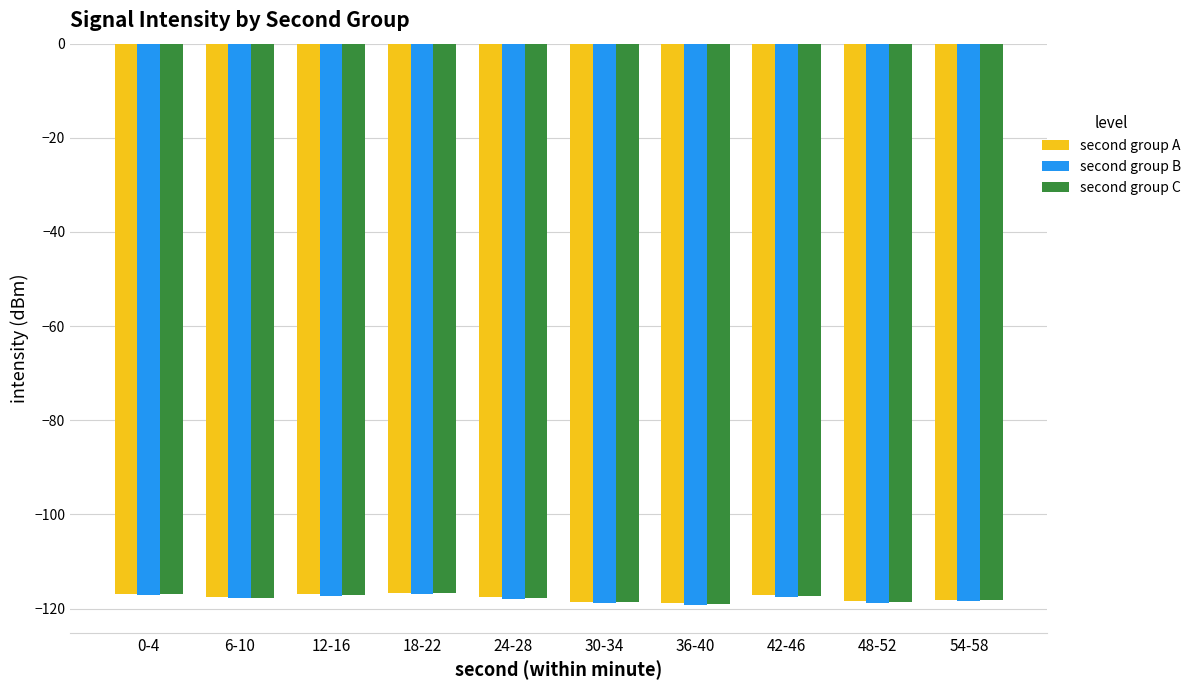

Reading left to right, list all the values displayed in this chart.

second group A: 0-4=-116.8	6-10=-117.5	12-16=-117.0	18-22=-116.6	24-28=-117.6	30-34=-118.5	36-40=-118.9	42-46=-117.2	48-52=-118.5	54-58=-118.1
second group B: 0-4=-117.1	6-10=-117.8	12-16=-117.3	18-22=-116.9	24-28=-117.9	30-34=-118.8	36-40=-119.2	42-46=-117.4	48-52=-118.7	54-58=-118.3
second group C: 0-4=-117.0	6-10=-117.7	12-16=-117.1	18-22=-116.8	24-28=-117.7	30-34=-118.6	36-40=-119.0	42-46=-117.3	48-52=-118.6	54-58=-118.2